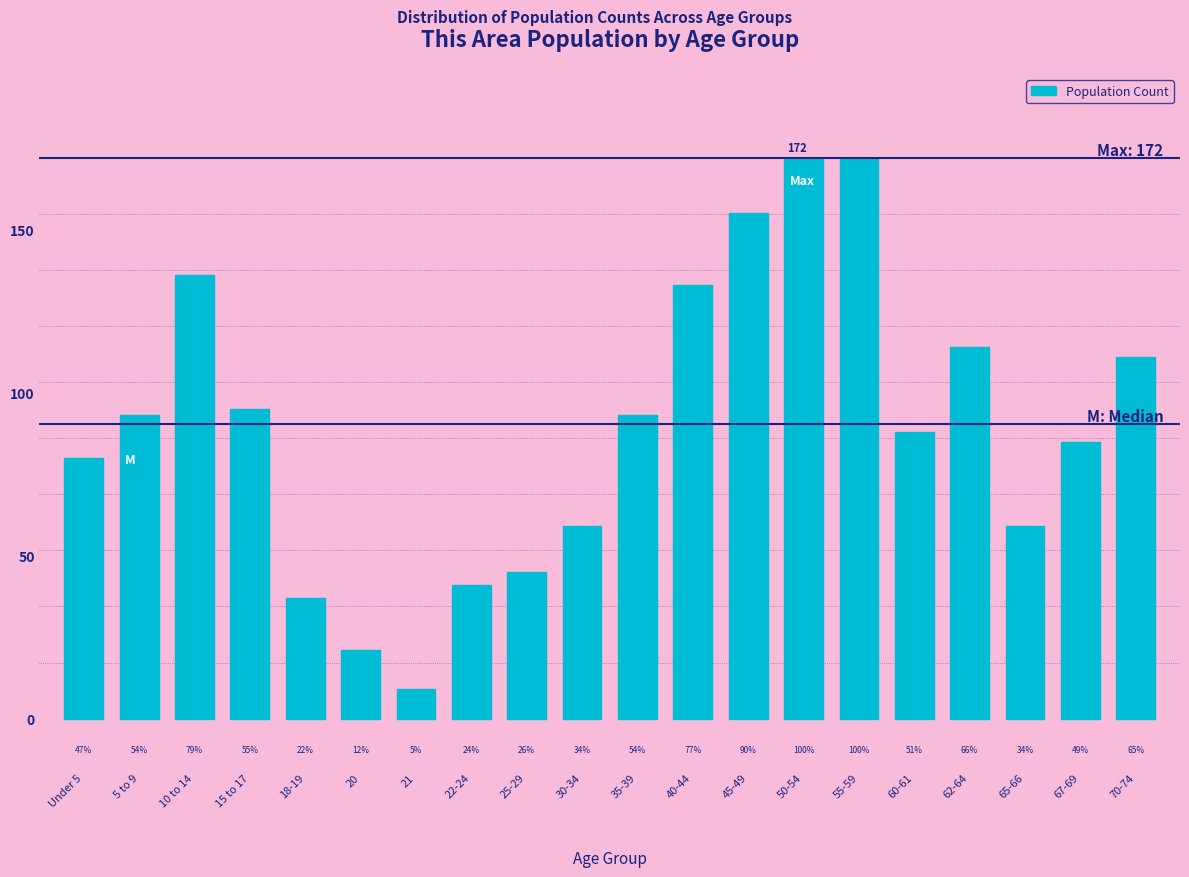

Are the bars horizontal?

No